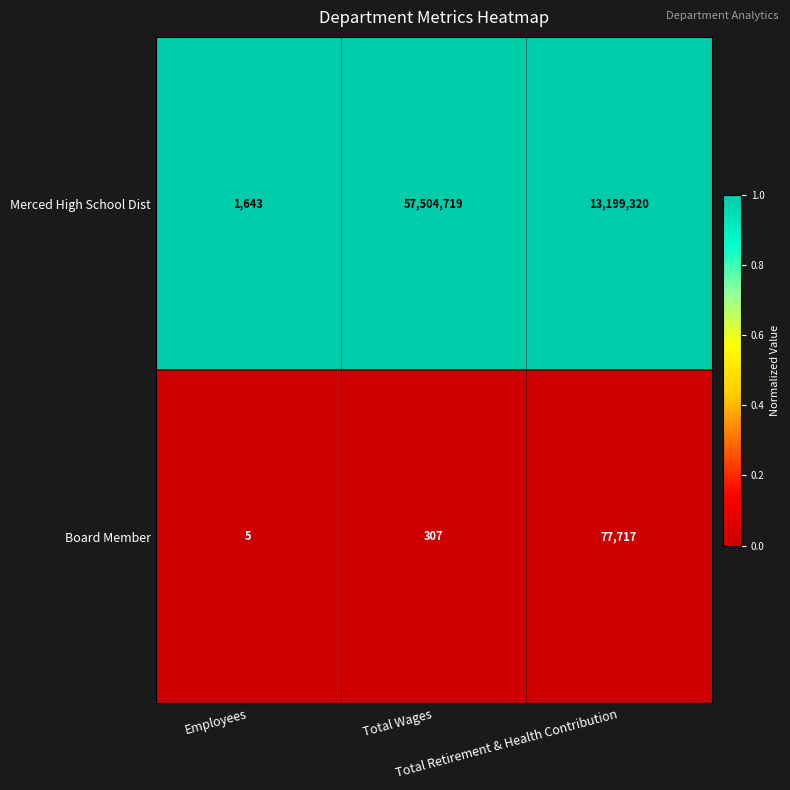

Which series has the widest spread of values?

Merced High School Dist